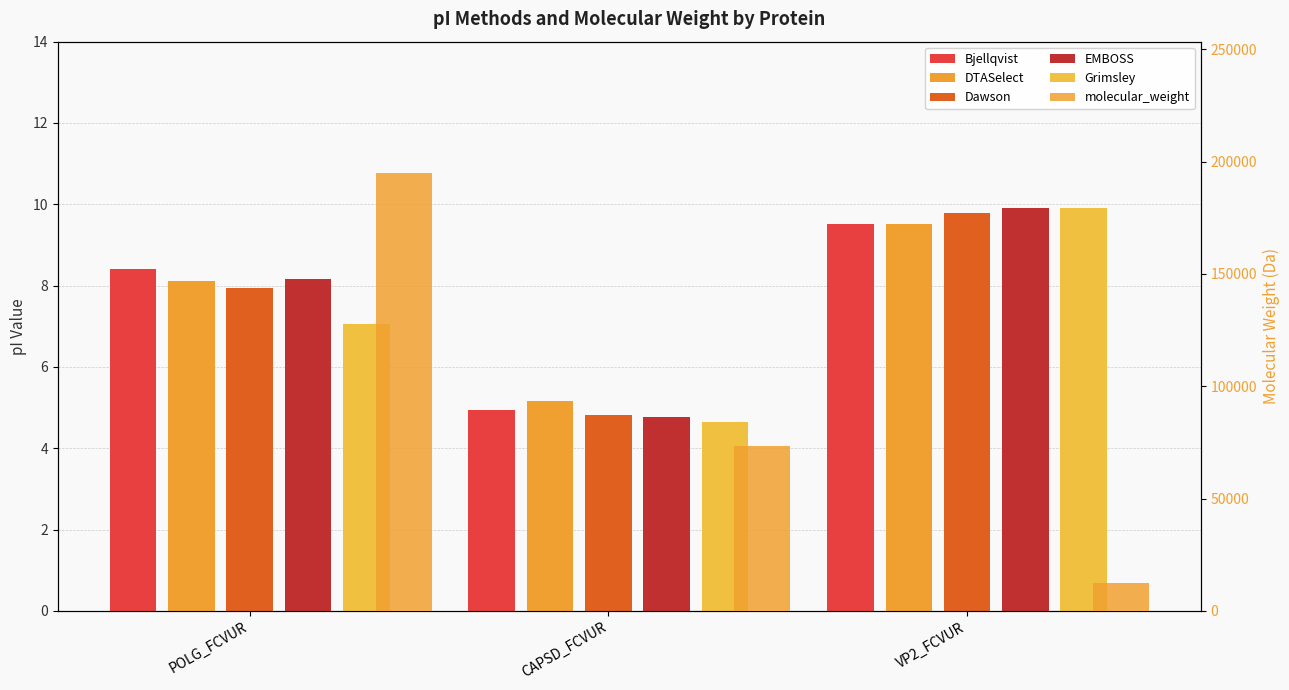

What is the label of the 2nd bar from the left?

CAPSD_FCVUR